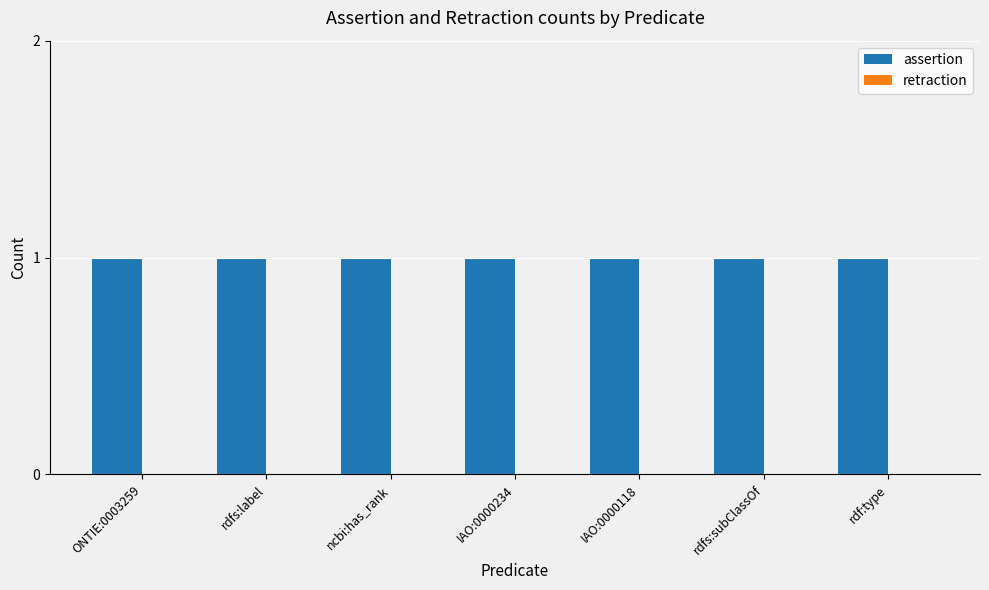

Which series has the largest total across all categories?

assertion